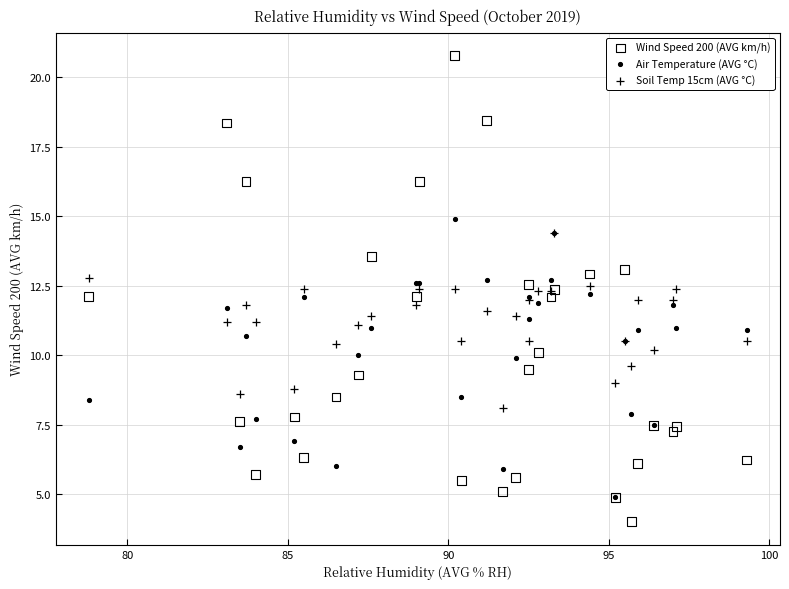

Which series reaches the maximum Y coordinate?

Wind Speed 200 (AVG km/h)